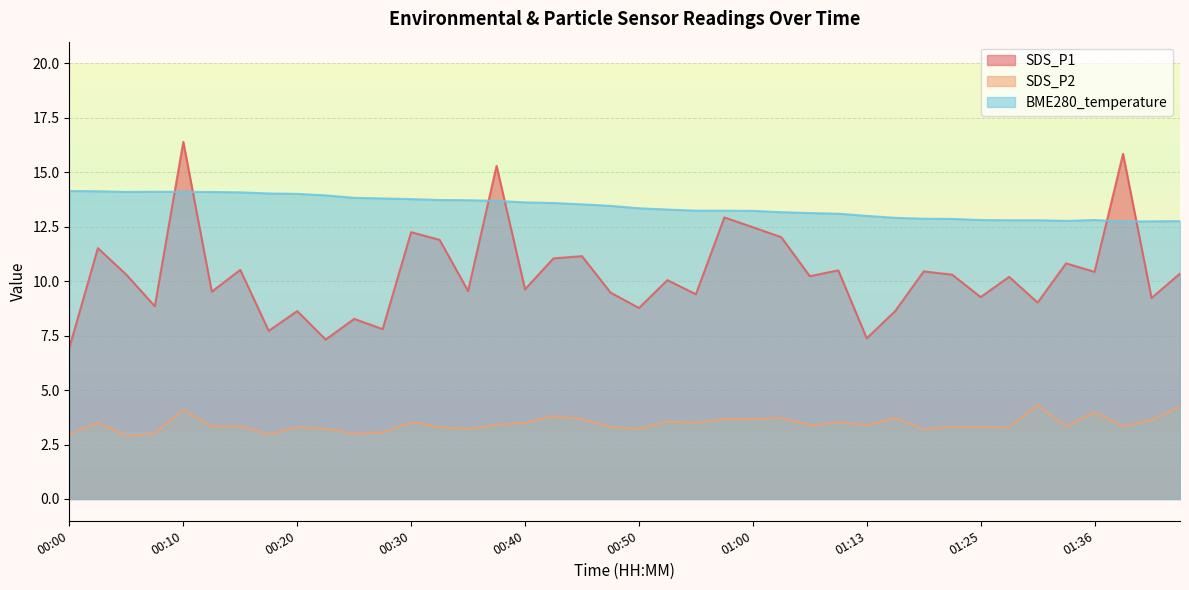

Is the value of SDS_P2 at 00:15 greater than the value of SDS_P1 at 01:19?

No